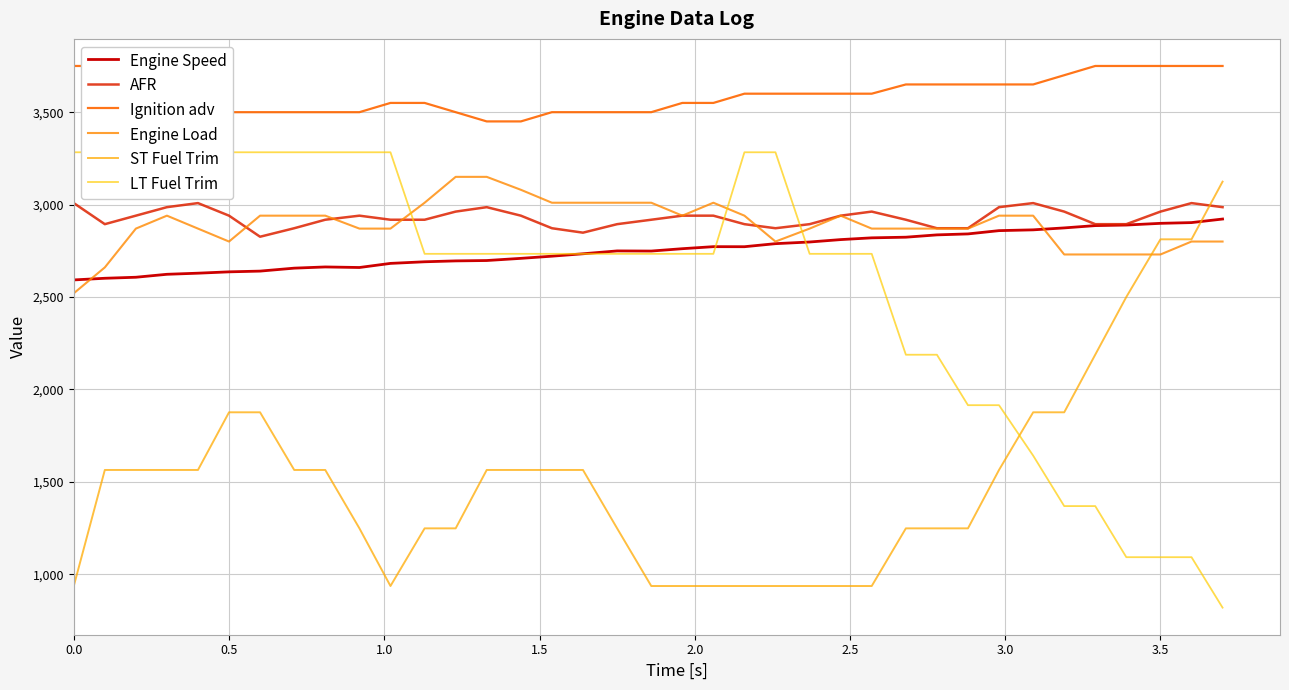

Is it true that Ignition adv equals 931.4 at 18?

False